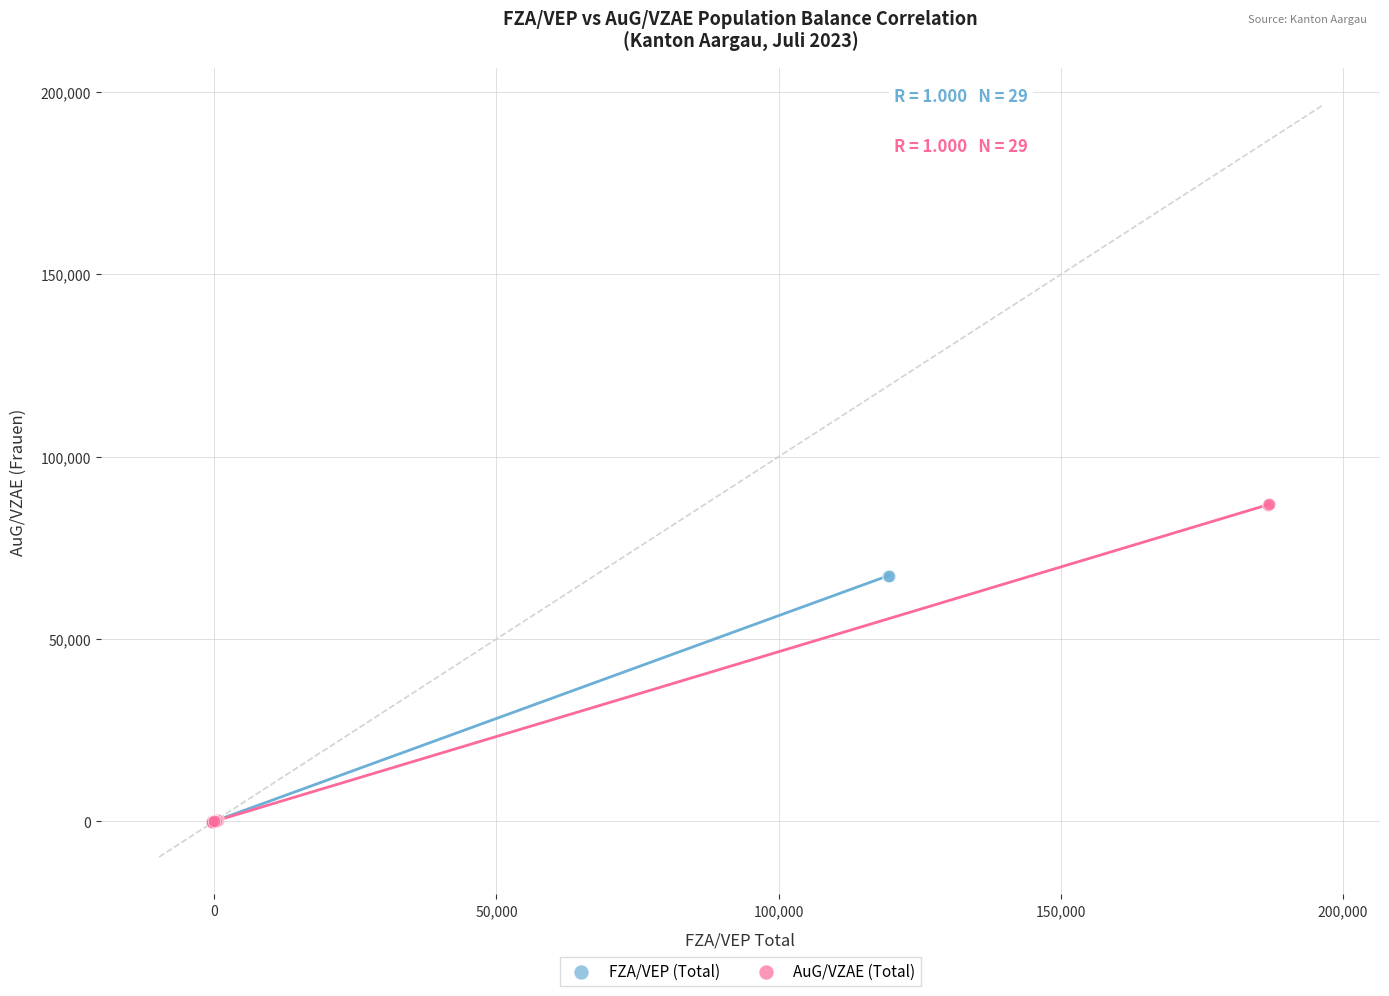

Which series has the largest Y range (max minus min)?

AuG/VZAE (Total)